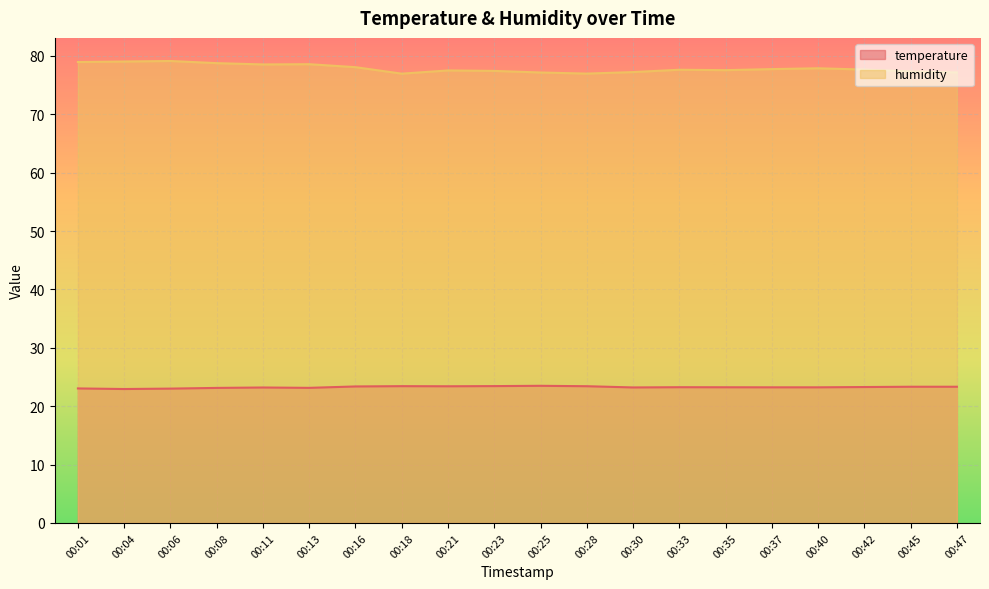

Where does the temperature series first go above 23?

00:01